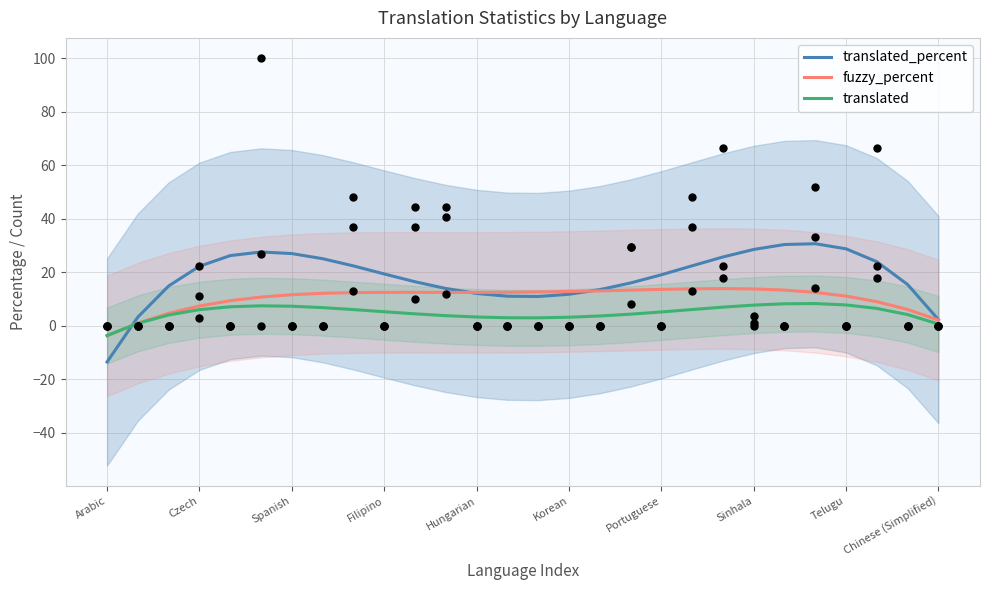

Is it true that translated_percent equals 33.1 at Portuguese?

False